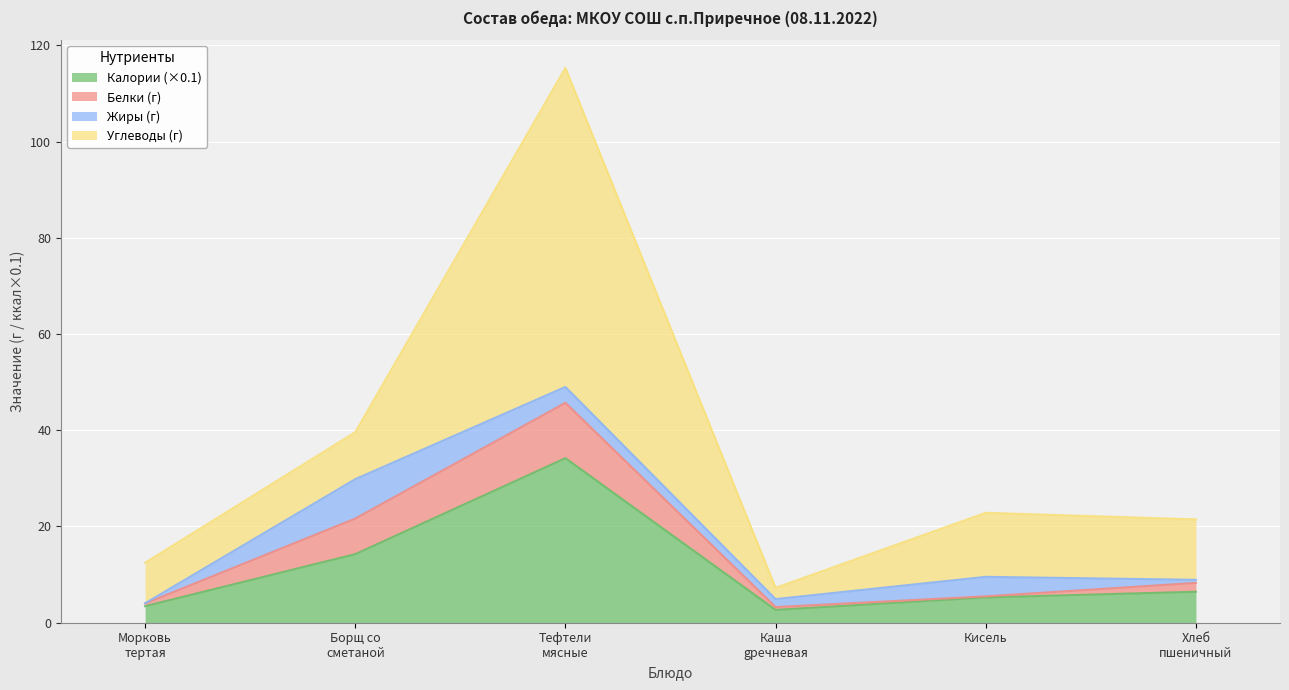

What is the highest value of the Калории (×0.1) series?

34.2